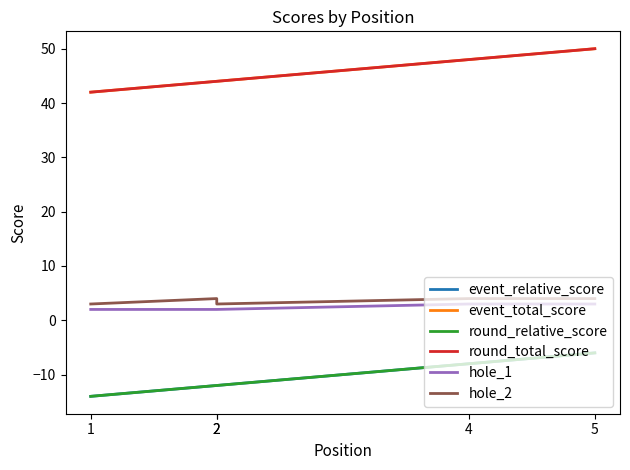

What are all the series names shown in the legend?

event_relative_score, event_total_score, round_relative_score, round_total_score, hole_1, hole_2